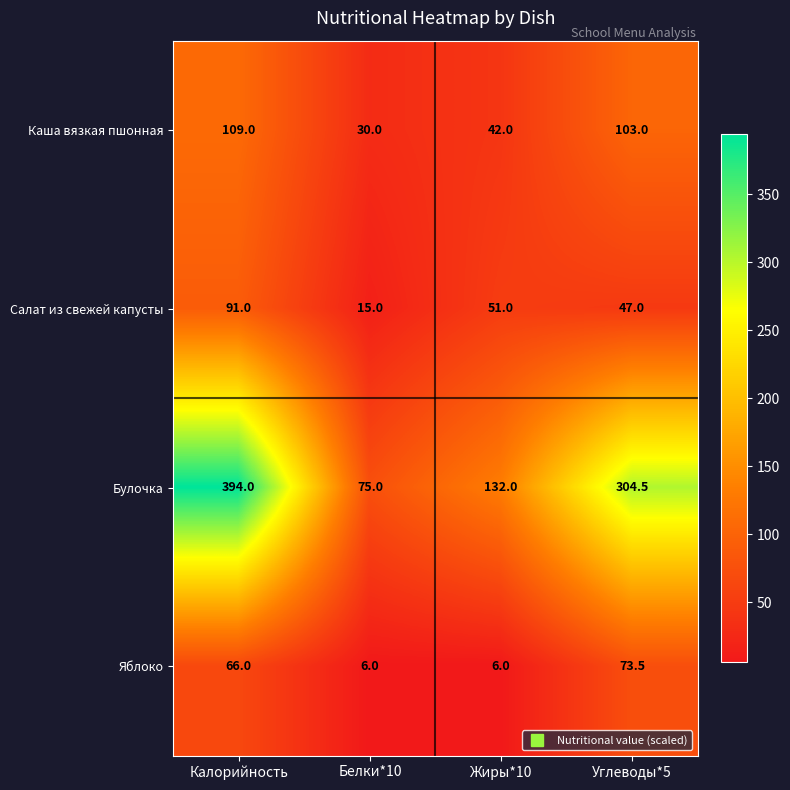

What is the spread (max minus min) of values at Калорийность?

328.0